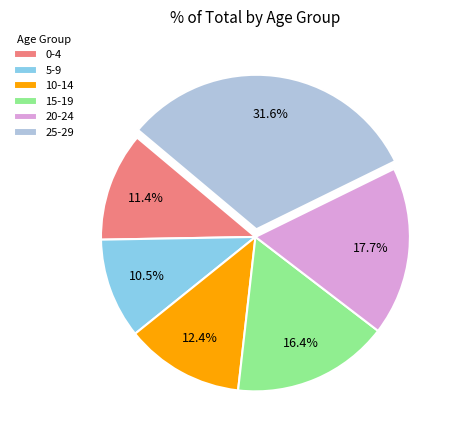

Between 0-4 and 15-19, which is larger?

15-19